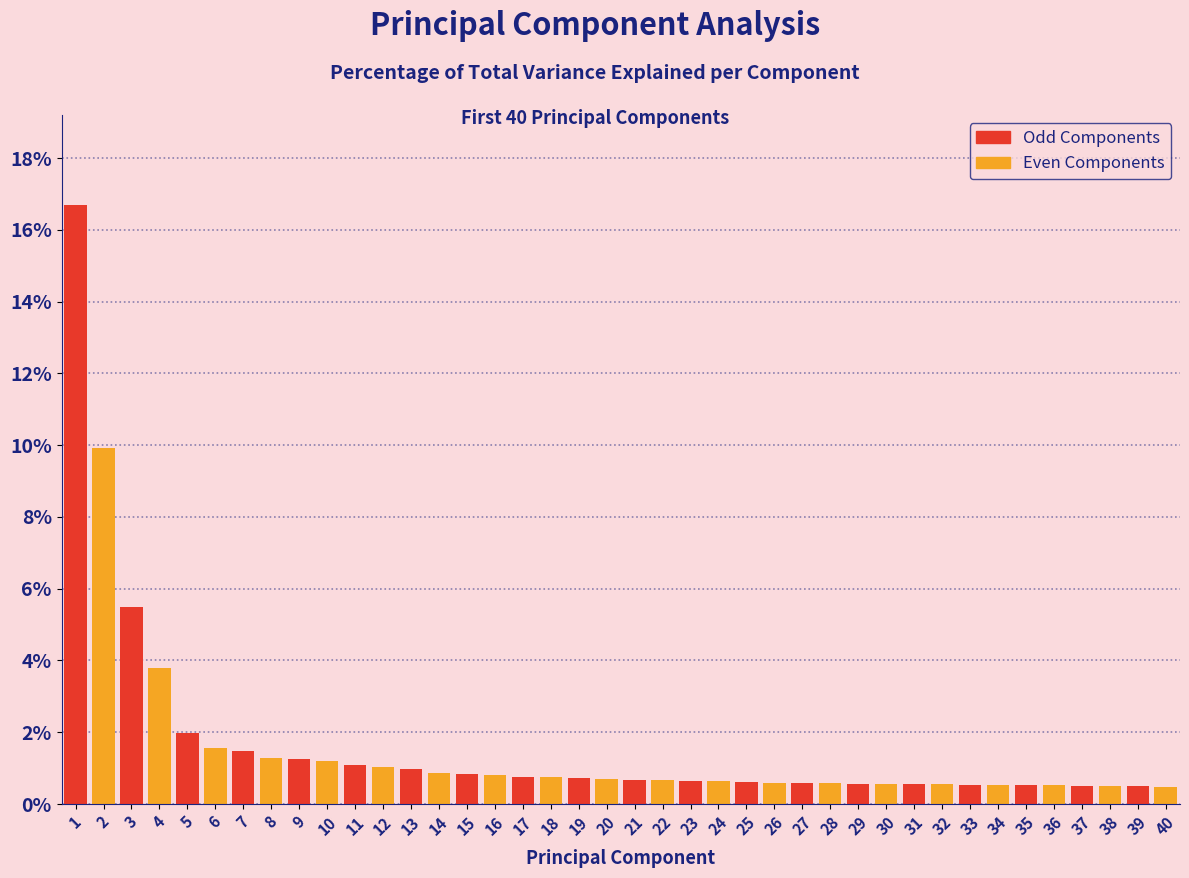

What is the maximum value shown in the chart?

16.7